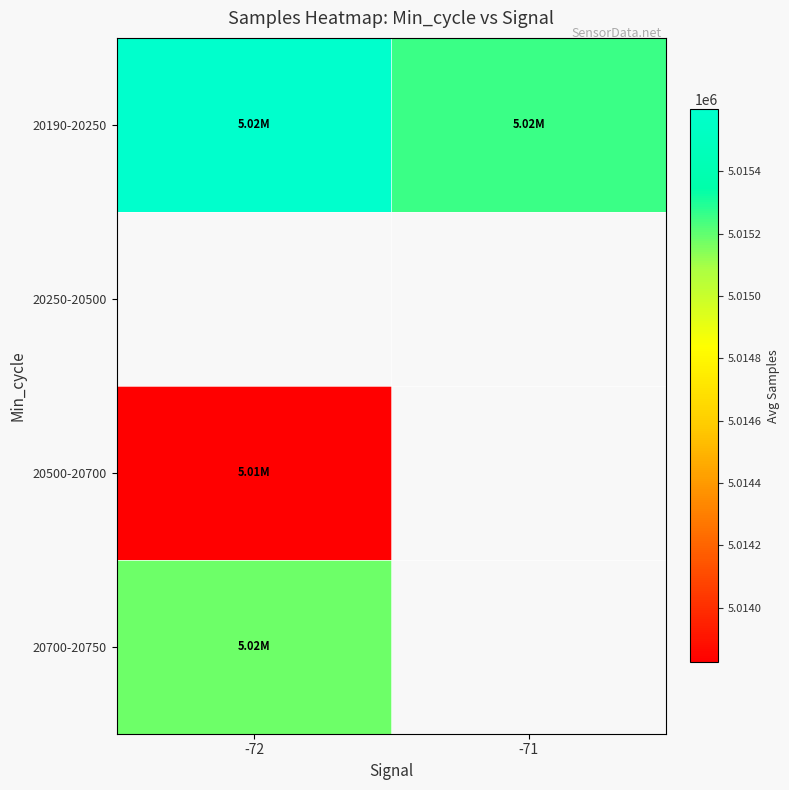

At how many categories does at least one series exceed 5014754?

2